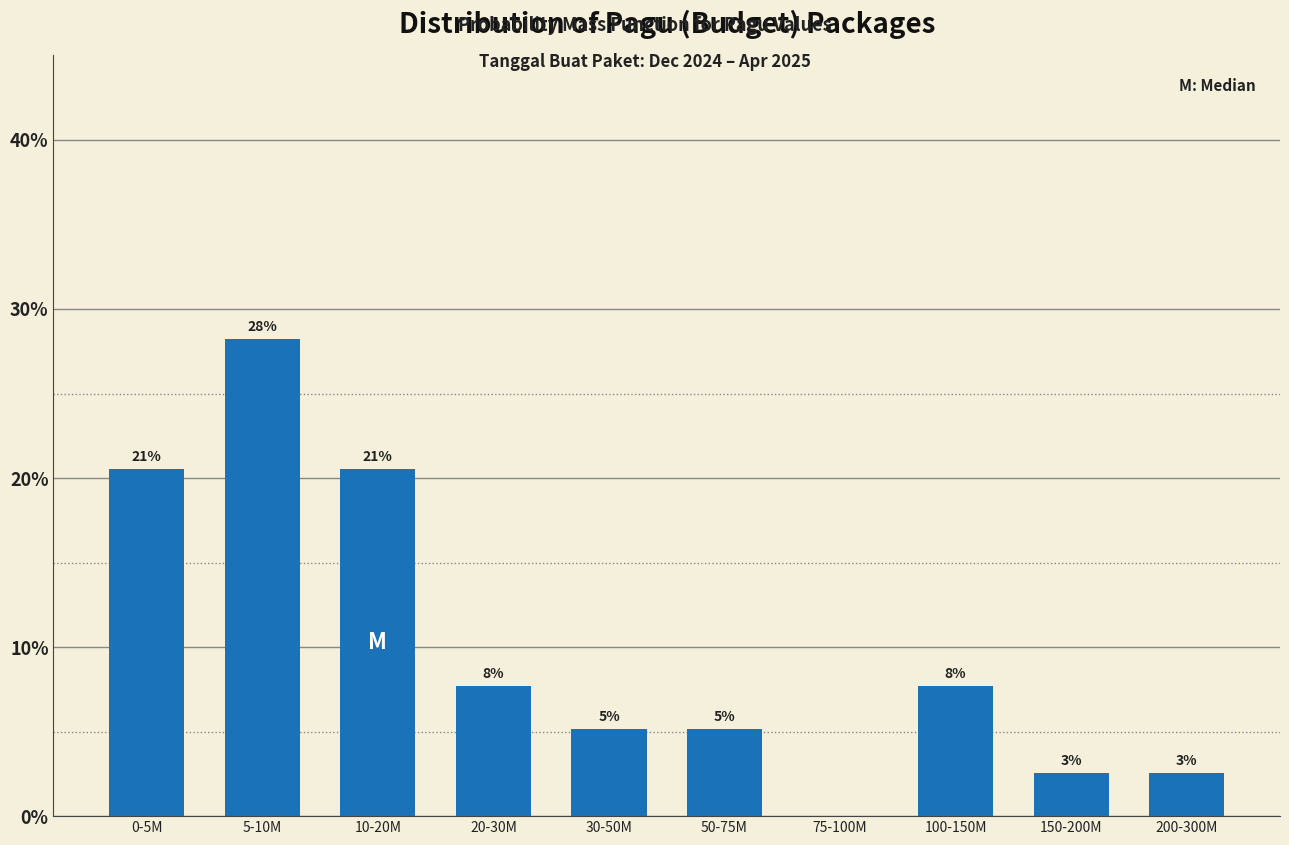

Are the bars horizontal?

No